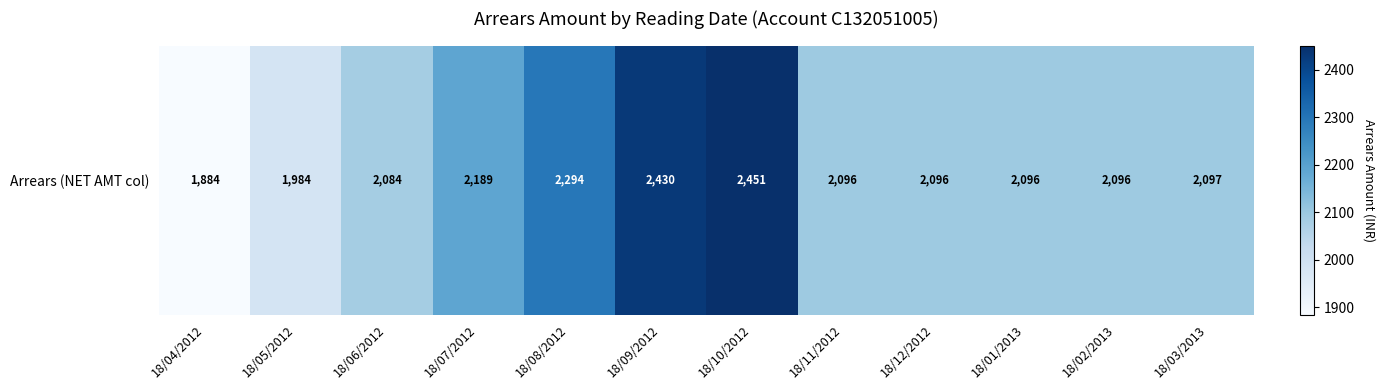

Reading left to right, transcribe all the data shown in this chart.

18/04/2012=1884.0	18/05/2012=1984.0	18/06/2012=2084.0	18/07/2012=2189.0	18/08/2012=2294.0	18/09/2012=2429.8	18/10/2012=2451.0	18/11/2012=2095.7	18/12/2012=2096.1	18/01/2013=2095.9	18/02/2013=2096.3	18/03/2013=2096.6